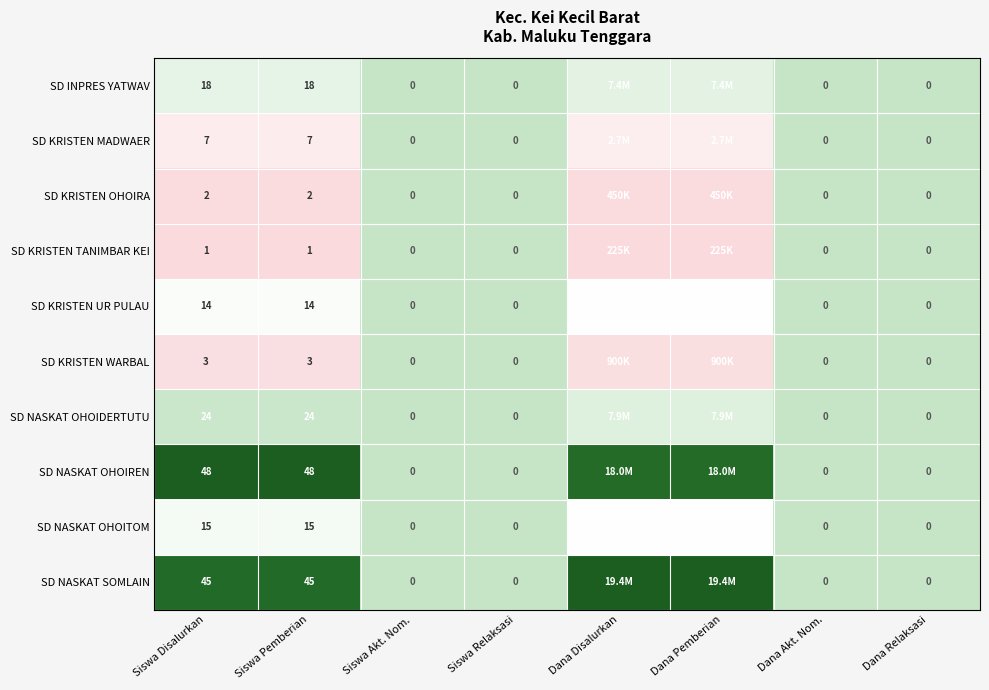

Is the value of SD NASKAT OHOITOM at Siswa Disalurkan greater than the value of SD INPRES YATWAV at Dana Akt. Nom.?

Yes